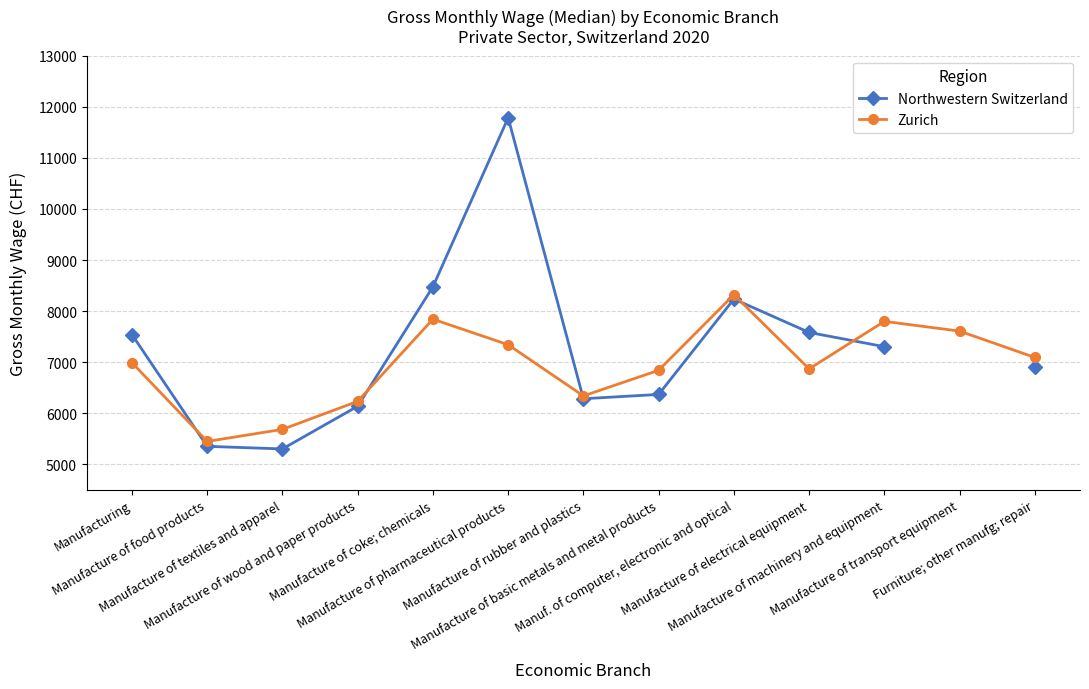

What is the sum of all Zurich values?

90406